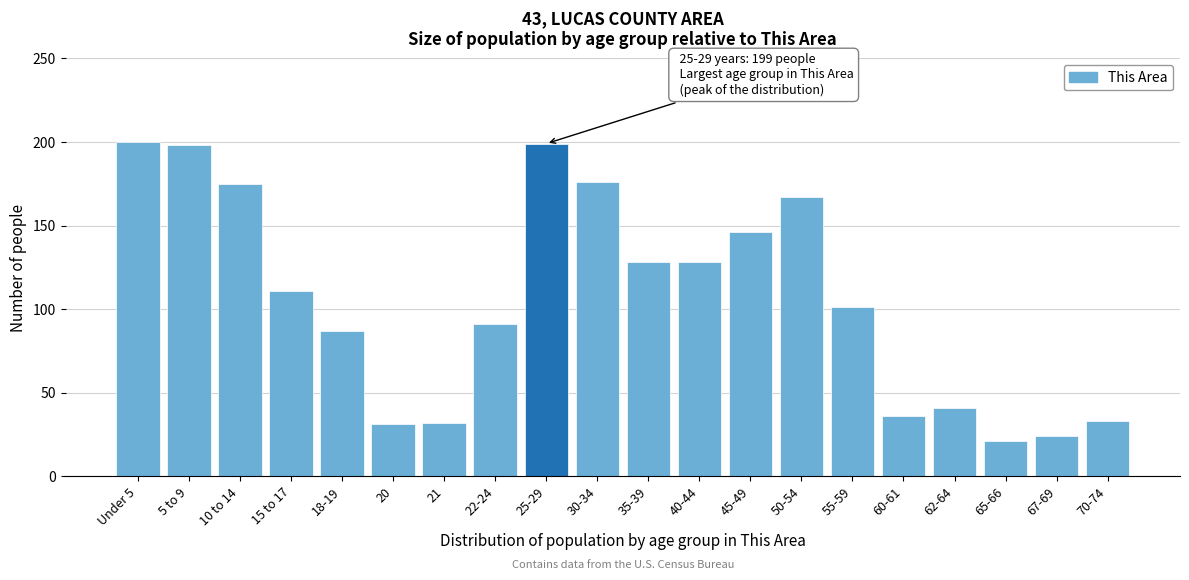

Reading left to right, what are all the values shown in this chart?

200	198	175	111	87	31	32	91	199	176	128	128	146	167	101	36	41	21	24	33